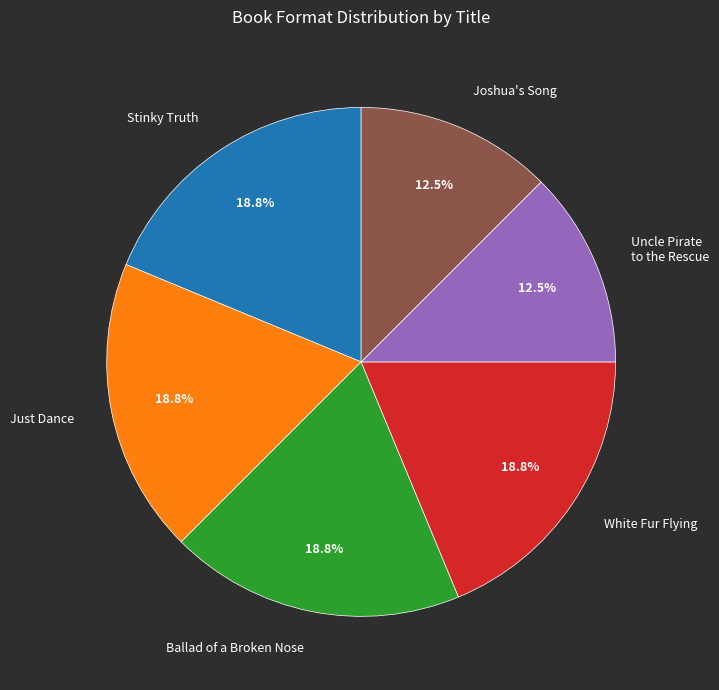

Approximately how many times larger is the value at Stinky Truth compared to Uncle Pirate to the Rescue?

1.5